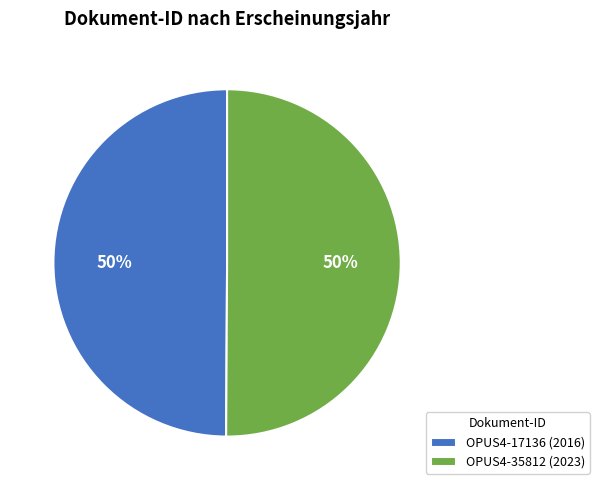

How many segments does this pie chart have?

2